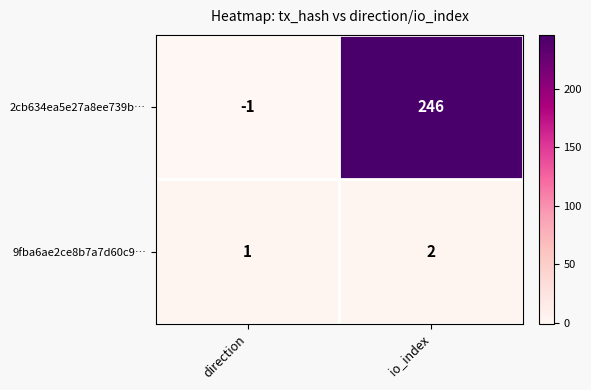

Which series has the largest total across all categories?

2cb634ea5e27a8ee739b…